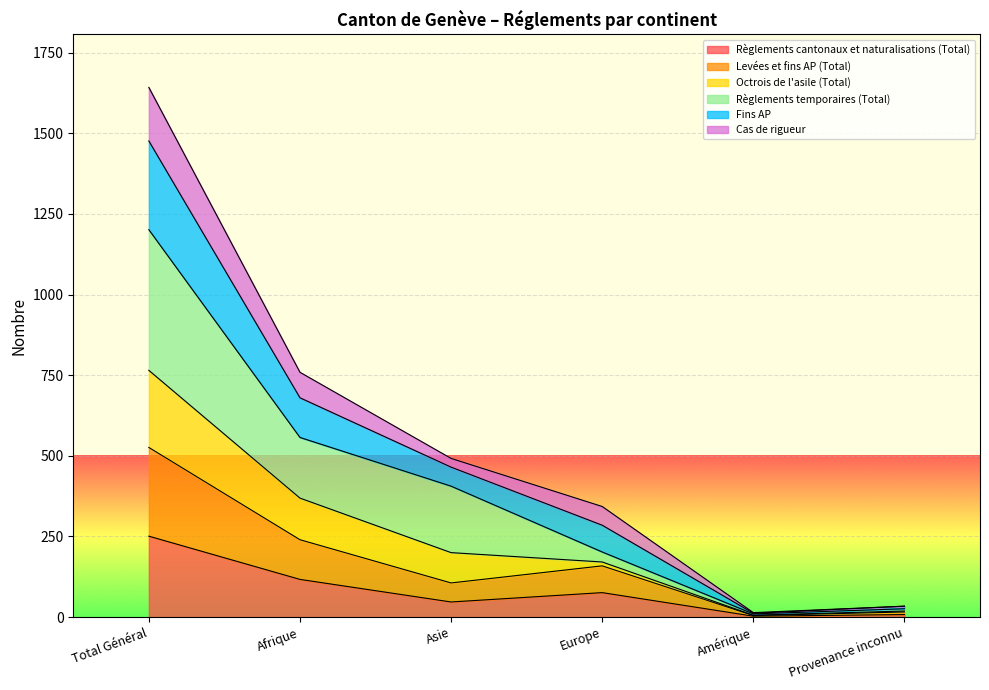

True or false: Fins AP and Levées et fins AP (Total) intersect in this chart.

False